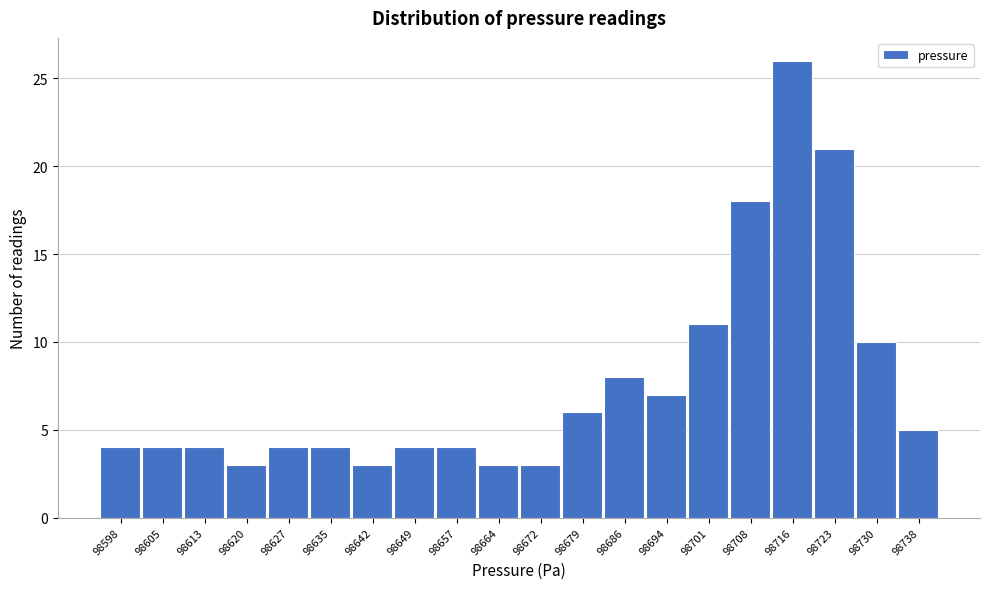

Reading left to right, transcribe all the data shown in this chart.

4	4	4	3	4	4	3	4	4	3	3	6	8	7	11	18	26	21	10	5